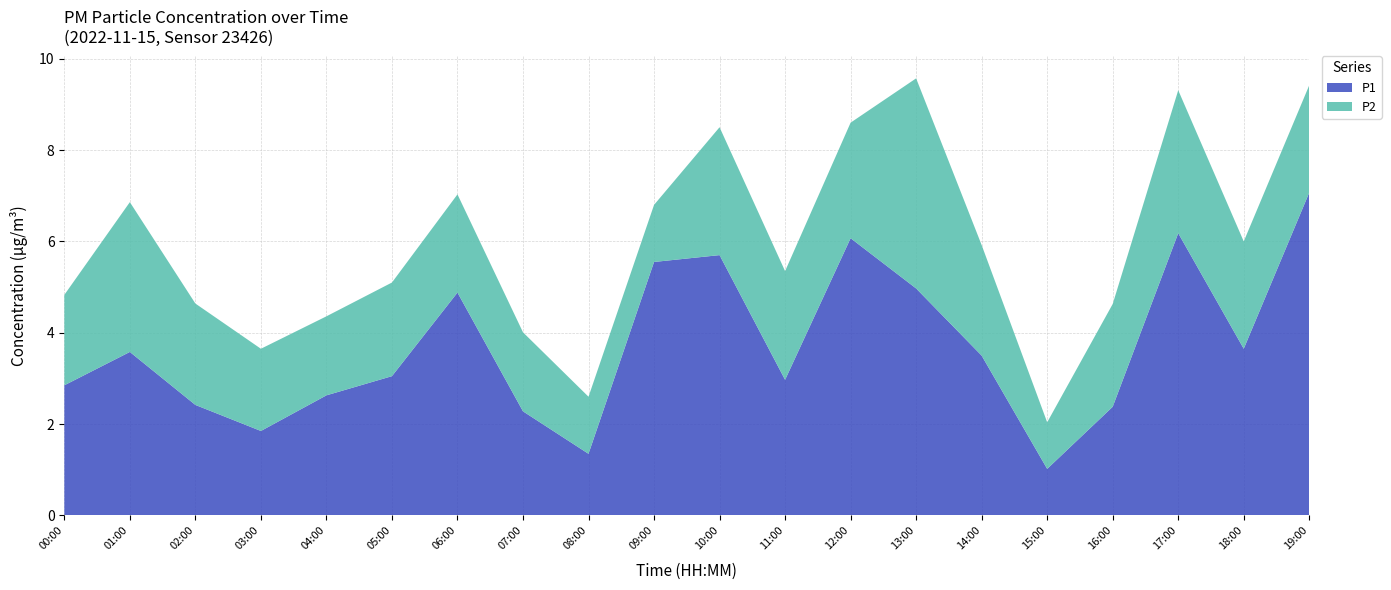

Reading left to right, extract all data points from this chart.

P1: 00:00=2.9	01:00=3.6	02:00=2.4	03:00=1.9	04:00=2.6	05:00=3.0	06:00=4.9	07:00=2.3	08:00=1.4	09:00=5.5	10:00=5.7	11:00=3.0	12:00=6.1	13:00=5.0	14:00=3.5	15:00=1.0	16:00=2.4	17:00=6.2	18:00=3.6	19:00=7.1
P2: 00:00=2.0	01:00=3.3	02:00=2.2	03:00=1.8	04:00=1.7	05:00=2.0	06:00=2.1	07:00=1.7	08:00=1.2	09:00=1.2	10:00=2.8	11:00=2.4	12:00=2.5	13:00=4.6	14:00=2.4	15:00=1.0	16:00=2.2	17:00=3.1	18:00=2.4	19:00=2.4